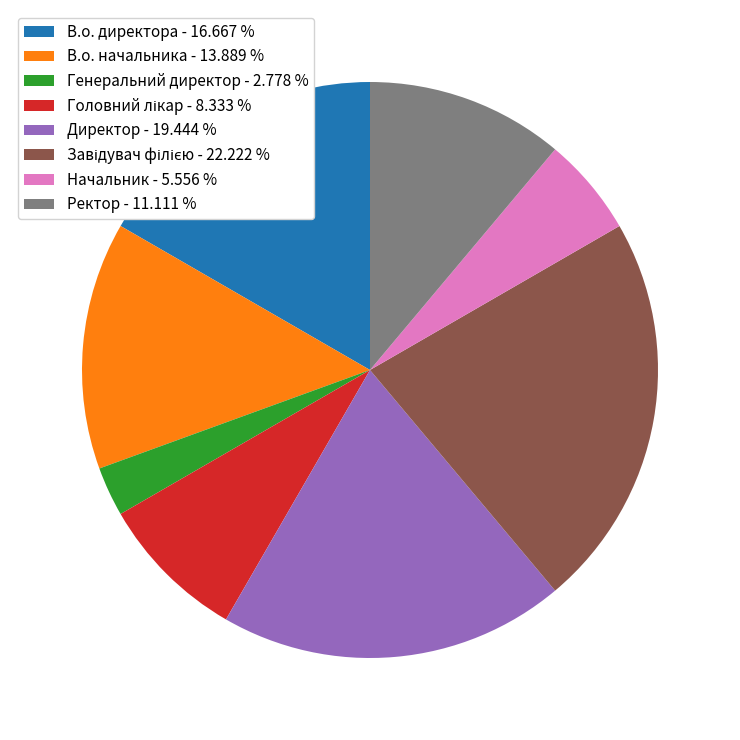

Is the sum of В.о. директора - 16.667 % and Ректор - 11.111 % greater than half?

No